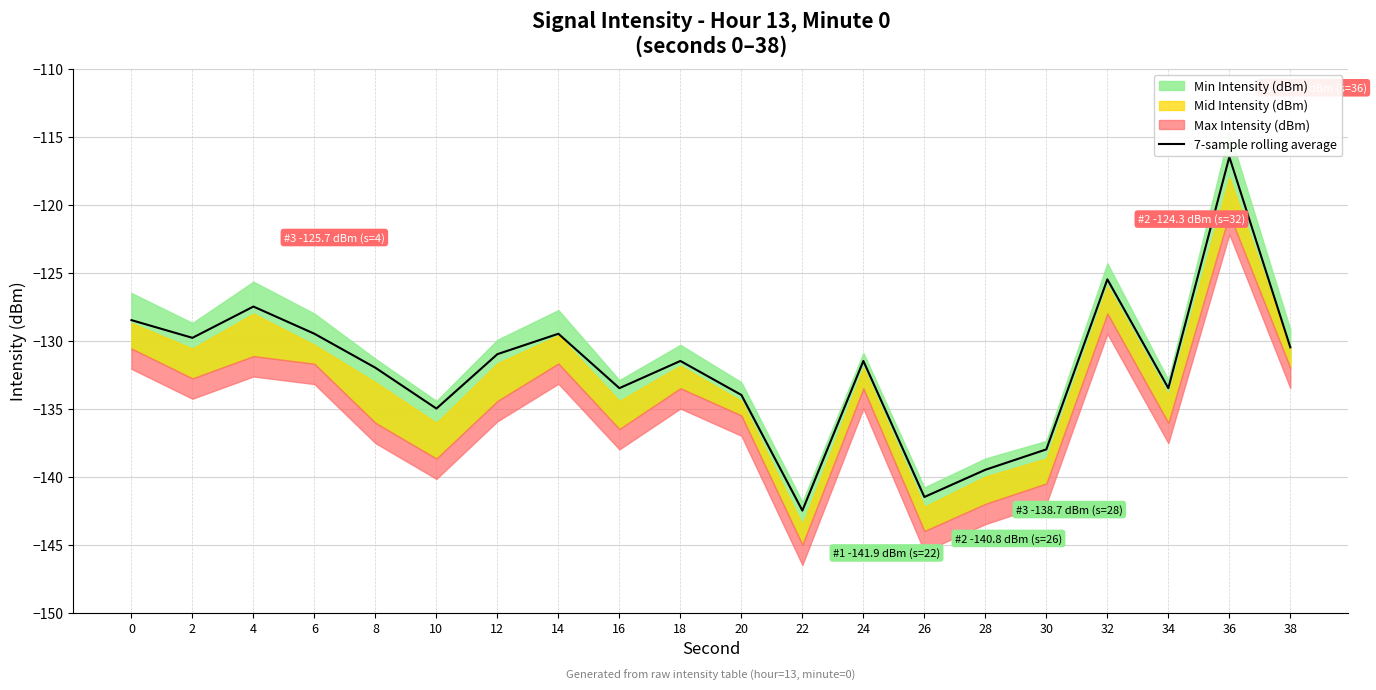

True or false: the data shows -141.5 at 26.

True